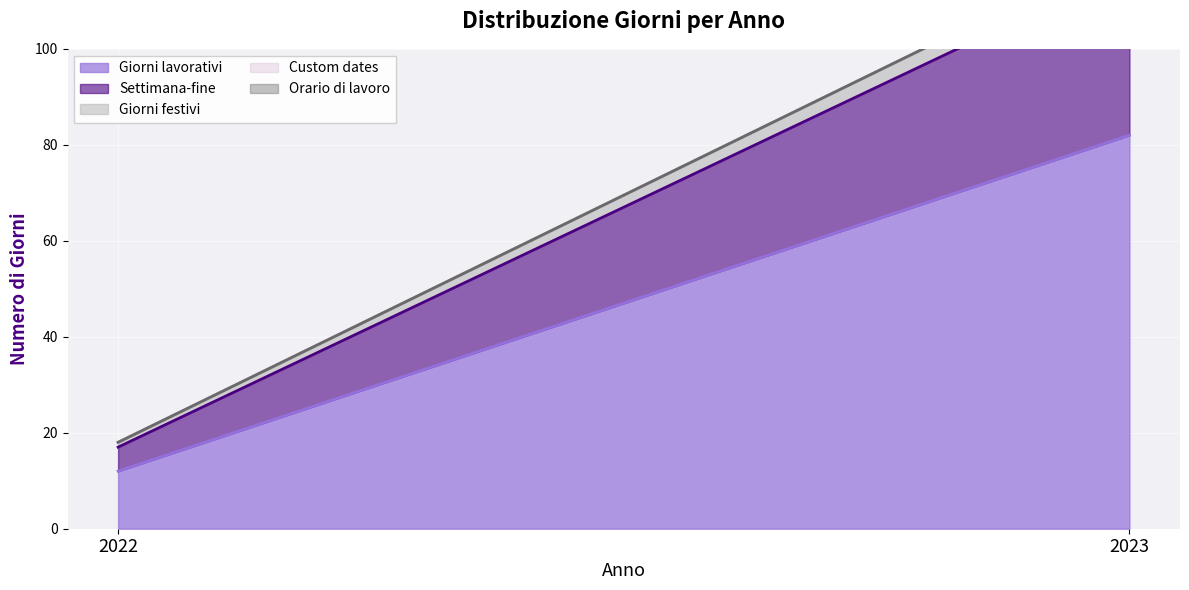

At which label does Giorni festivi reach its peak?

2023